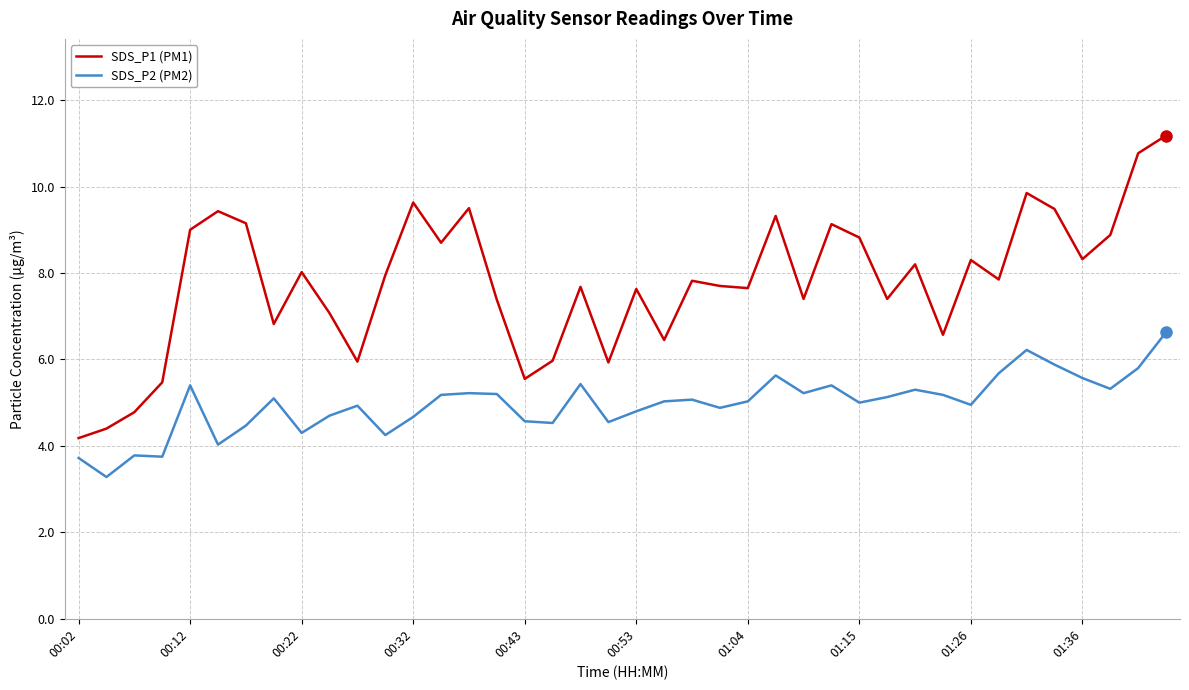

Which series has the widest spread of values?

SDS_P1 (PM1)